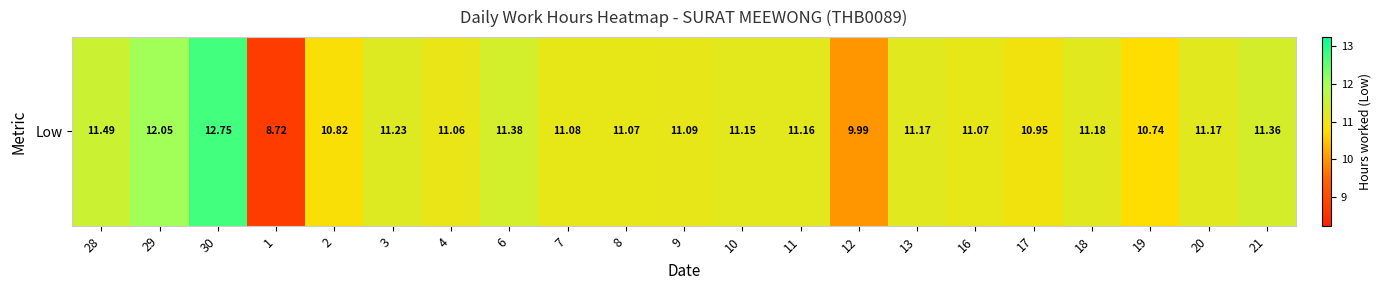

What is the difference between the values at 21 and 4?

0.3